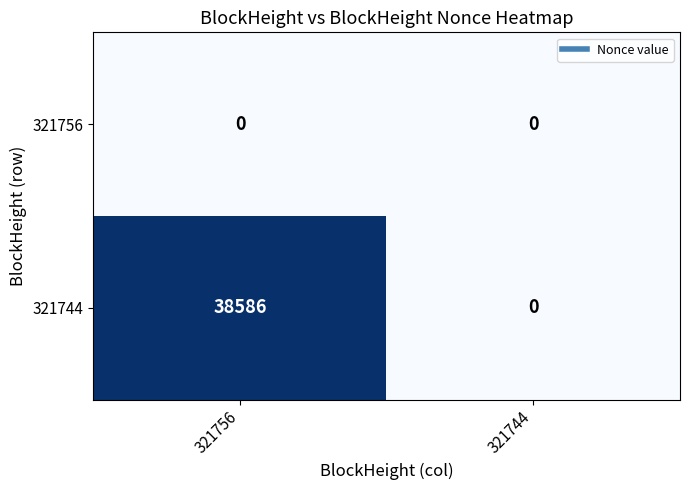

Reading left to right, extract all data points from this chart.

321756: 0	0
321744: 38586	0